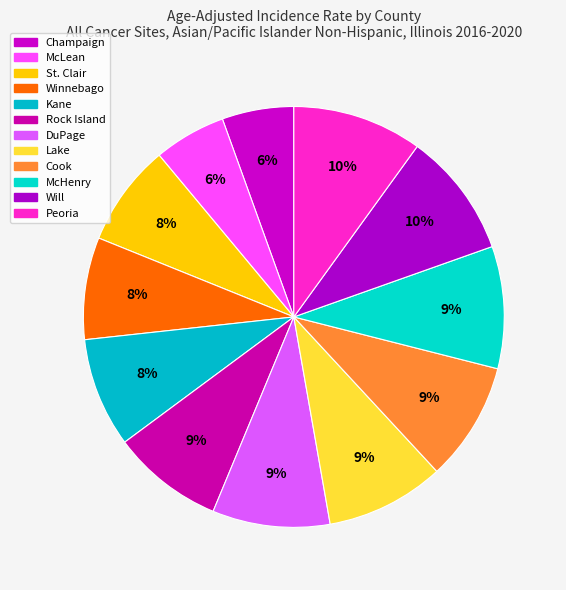

Which slice is the smallest?

Champaign